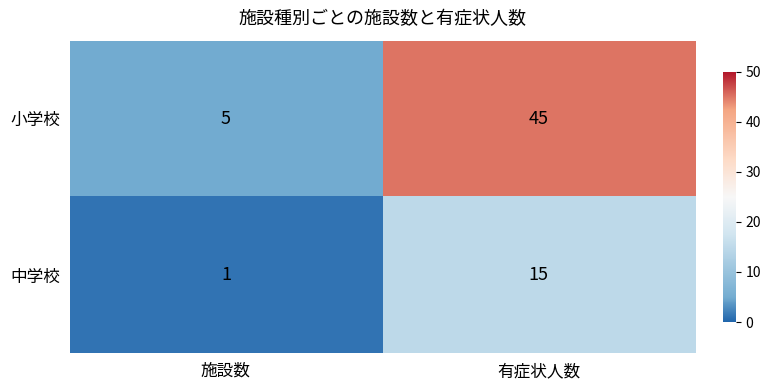

Rank the series by their maximum value, from lowest to highest.

中学校, 小学校